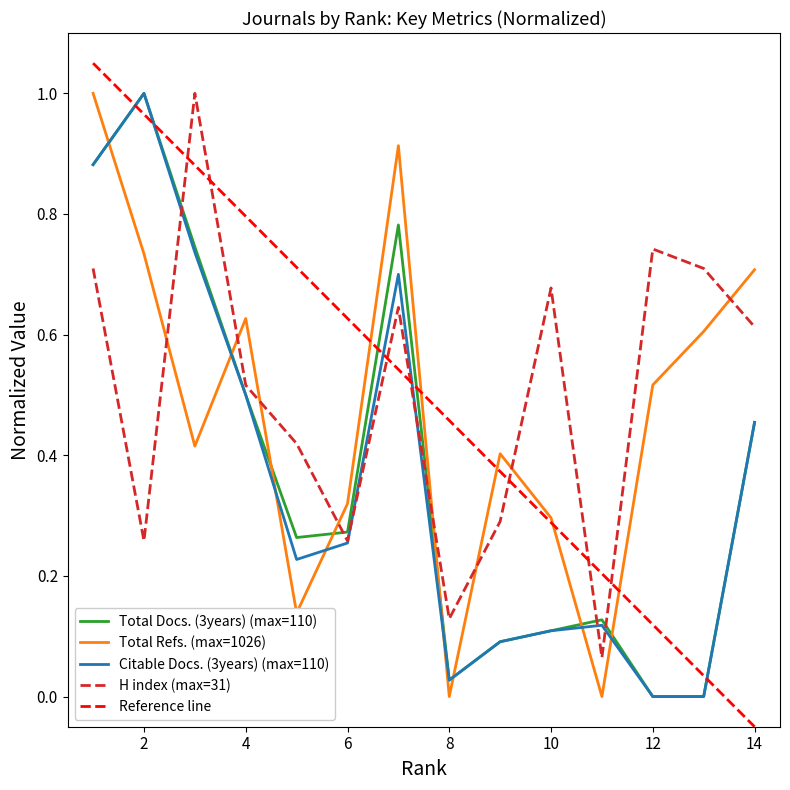

What is the average value of the Total Refs. series?

0.5